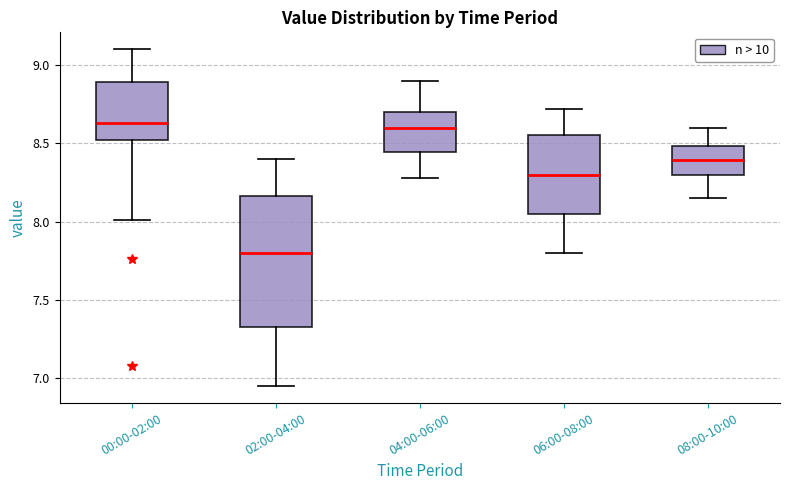

Comparing the boxes themselves (not the whiskers), which one is the tallest?

02:00-04:00